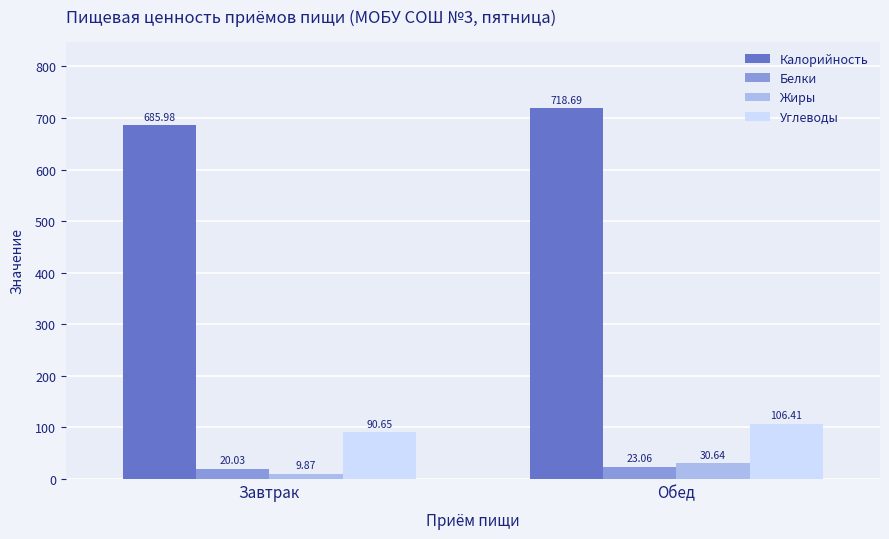

List the labels in order of Белки value, largest first.

Обед, Завтрак